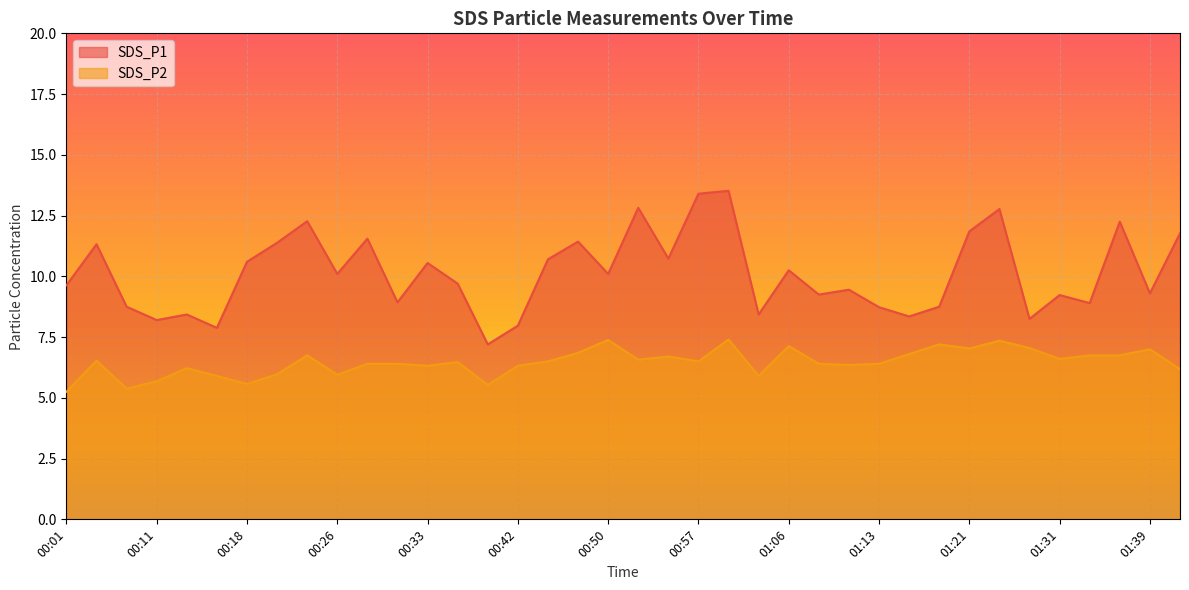

Which has a higher value, 00:23 or 01:18?

00:23